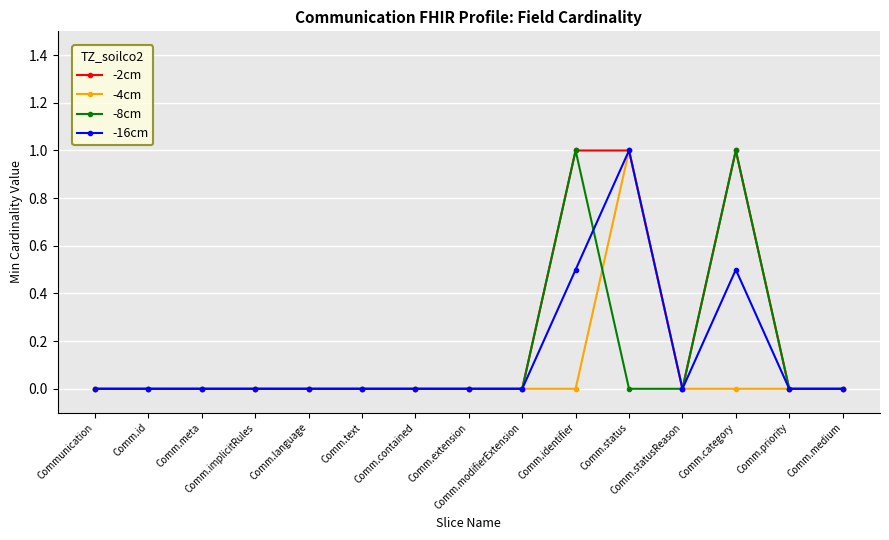

What is the maximum value for -8cm?

1.0